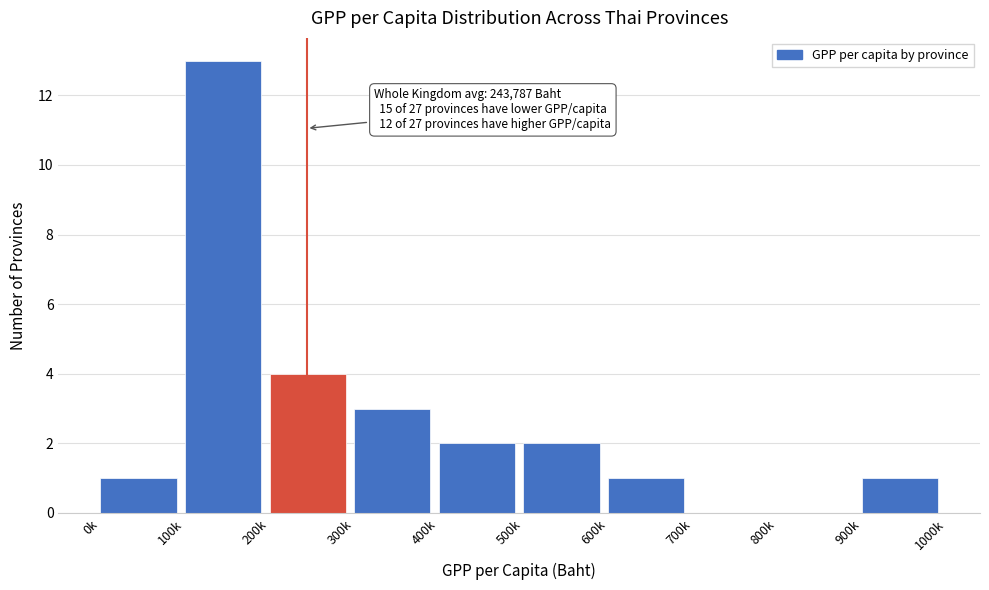

Reading right to left, list all the values displayed in this chart.

900k=1	800k=0	700k=0	600k=1	500k=2	400k=2	300k=3	200k=4	100k=13	0k=1